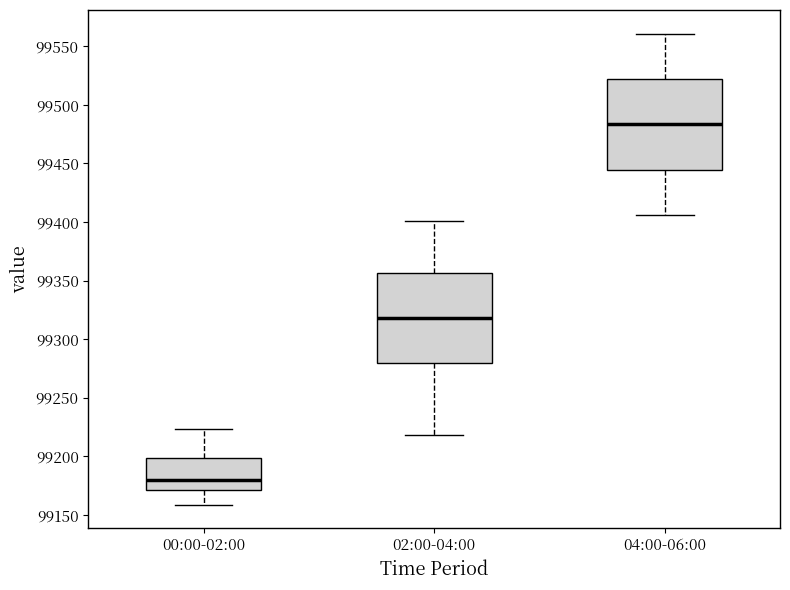

Reading left to right, read every box against the y-axis: the position of its median line, the range the box covers, and the ends of its whiskers. The values are not printed on the chart, so give them approximately, as read against the axis.

00:00-02:00: median 99180, box 99170 to 99200, whiskers 99160 to 99225
02:00-04:00: median 99320, box 99280 to 99355, whiskers 99220 to 99400
04:00-06:00: median 99485, box 99445 to 99520, whiskers 99405 to 99560